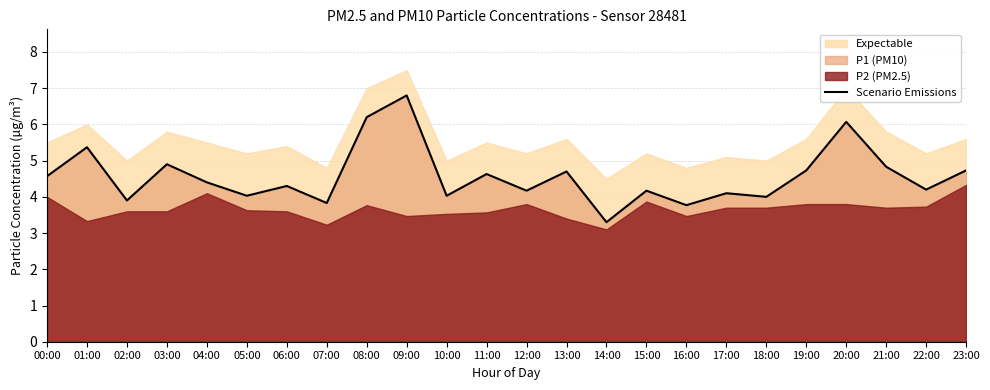

How many data points are less than 4?

4